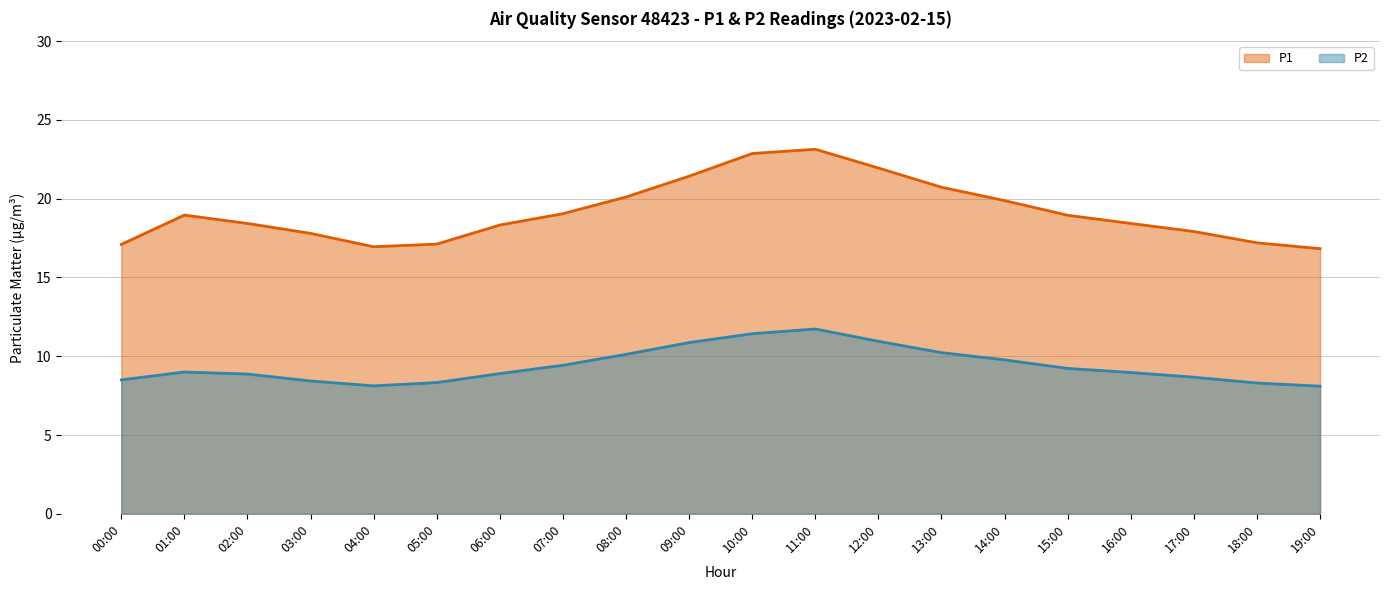

What is the label of the 17th point from the right?

03:00